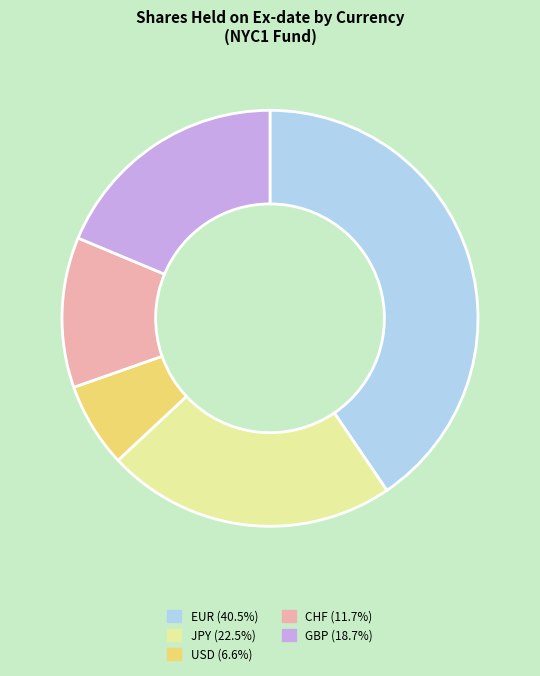

Is the sum of CHF (11.7%) and USD (6.6%) greater than half?

No